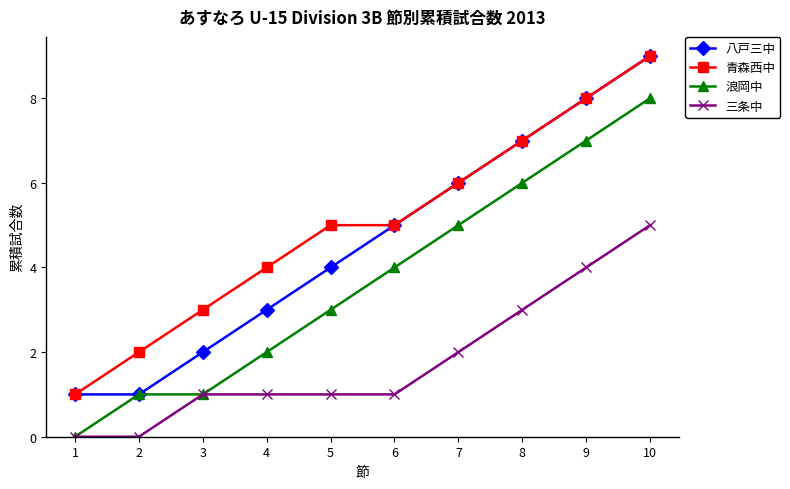

What is the average value of the 浪岡中 series?

4